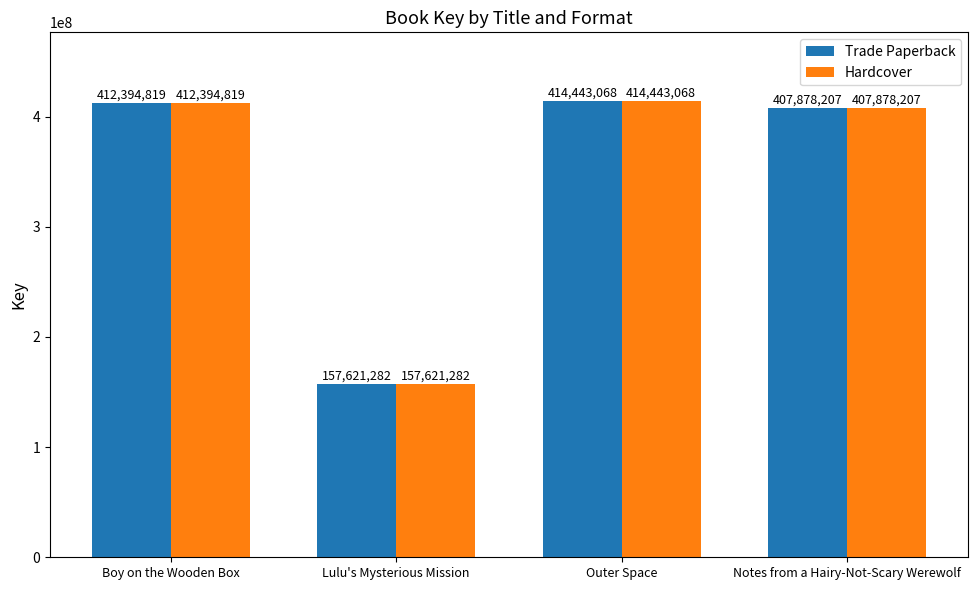

At which category is the sum across all series the highest?

Outer Space